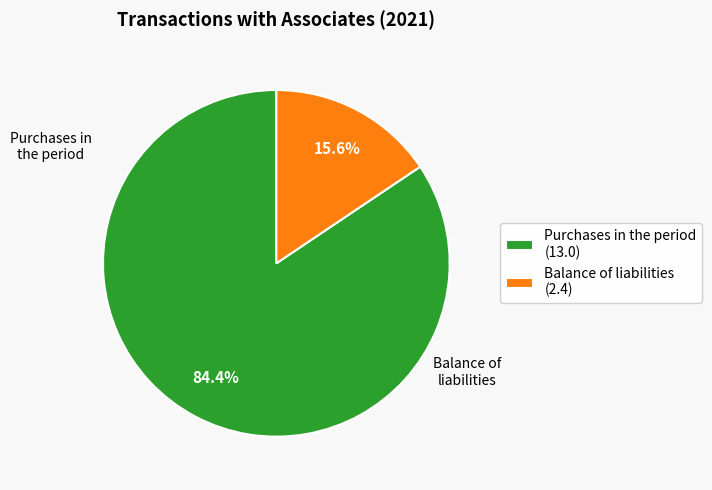

Combined, what portion of the pie is Balance of liabilities (2.4) and Purchases in the period (13.0)?

100.0%